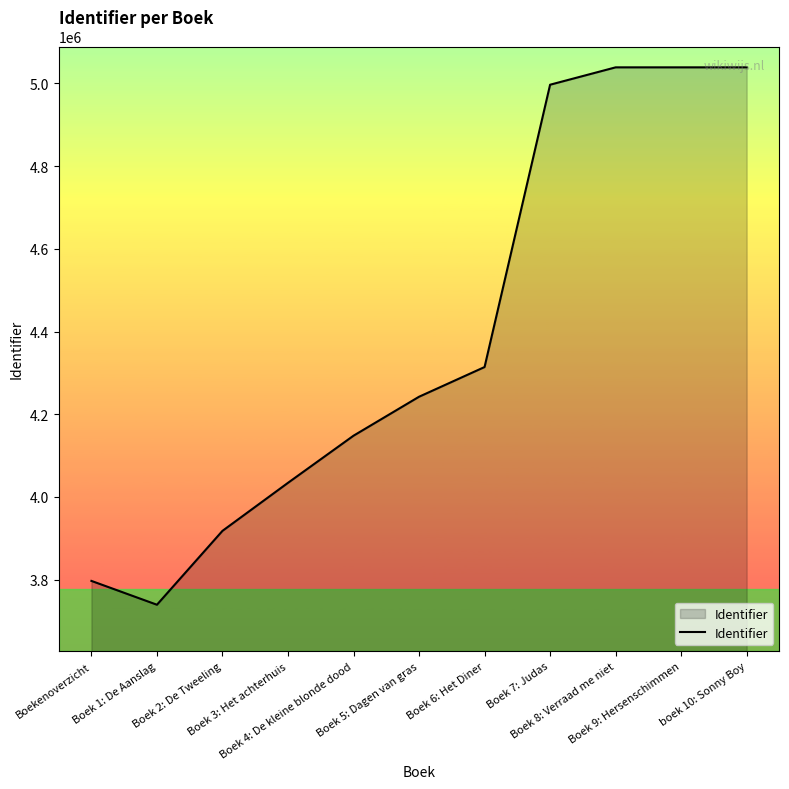

What is the difference between the maximum and minimum values?

1299609